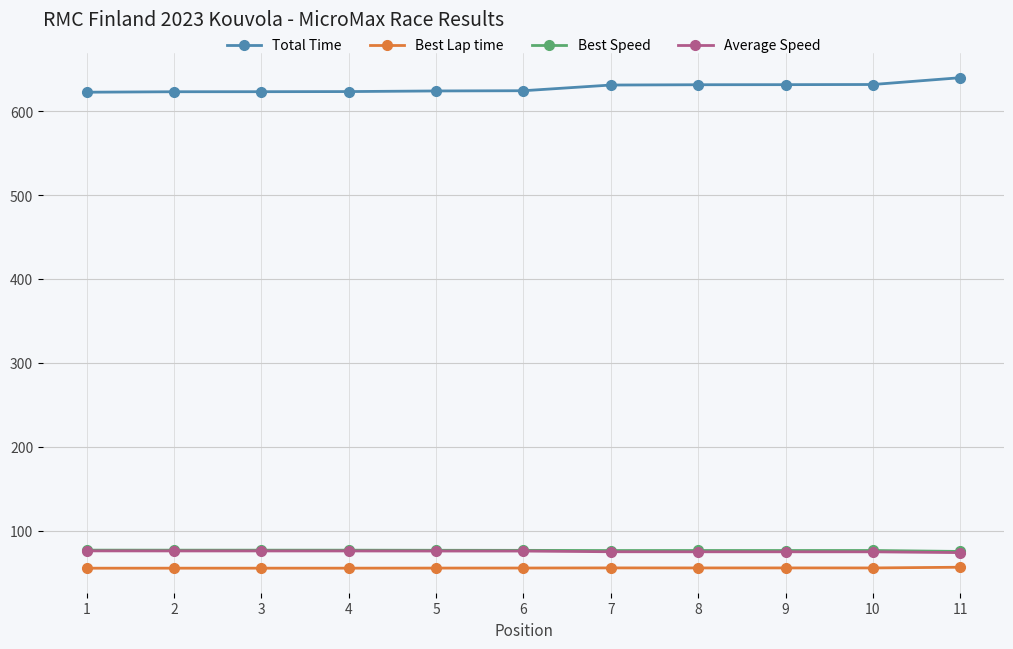

What is the sum of all Total Time values?

6910.2